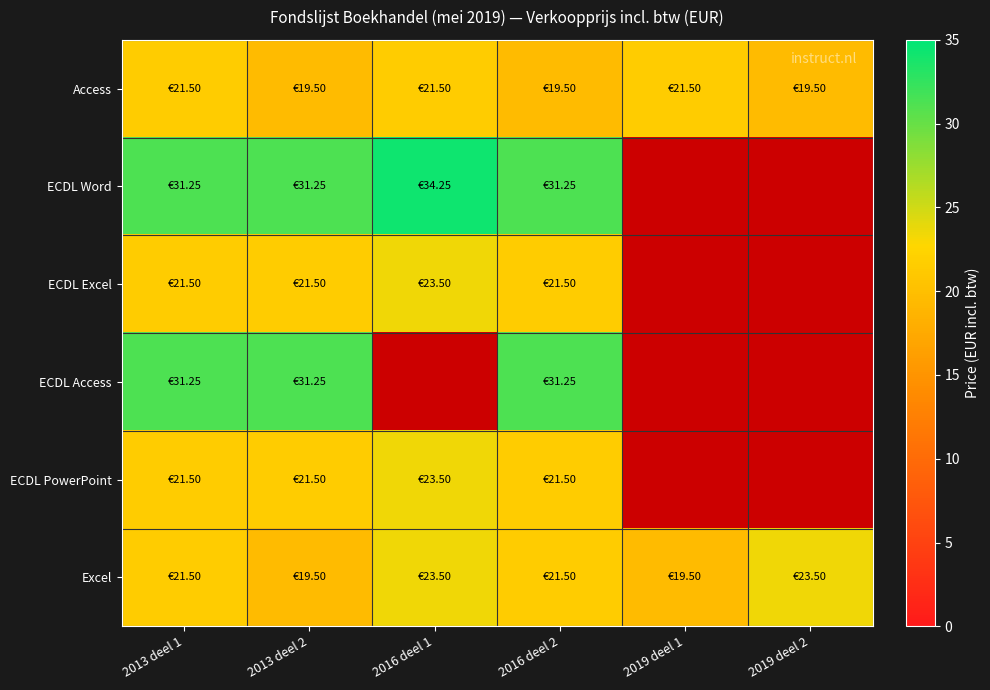

Reading left to right, transcribe all the data shown in this chart.

Access: 2013 deel 1=21.5	2013 deel 2=19.5	2016 deel 1=21.5	2016 deel 2=19.5	2019 deel 1=21.5	2019 deel 2=19.5
ECDL Word: 2013 deel 1=31.2	2013 deel 2=31.2	2016 deel 1=34.2	2016 deel 2=31.2	2019 deel 1=0.0	2019 deel 2=0.0
ECDL Excel: 2013 deel 1=21.5	2013 deel 2=21.5	2016 deel 1=23.5	2016 deel 2=21.5	2019 deel 1=0.0	2019 deel 2=0.0
ECDL Access: 2013 deel 1=31.2	2013 deel 2=31.2	2016 deel 1=0.0	2016 deel 2=31.2	2019 deel 1=0.0	2019 deel 2=0.0
ECDL PowerPoint: 2013 deel 1=21.5	2013 deel 2=21.5	2016 deel 1=23.5	2016 deel 2=21.5	2019 deel 1=0.0	2019 deel 2=0.0
Excel: 2013 deel 1=21.5	2013 deel 2=19.5	2016 deel 1=23.5	2016 deel 2=21.5	2019 deel 1=19.5	2019 deel 2=23.5